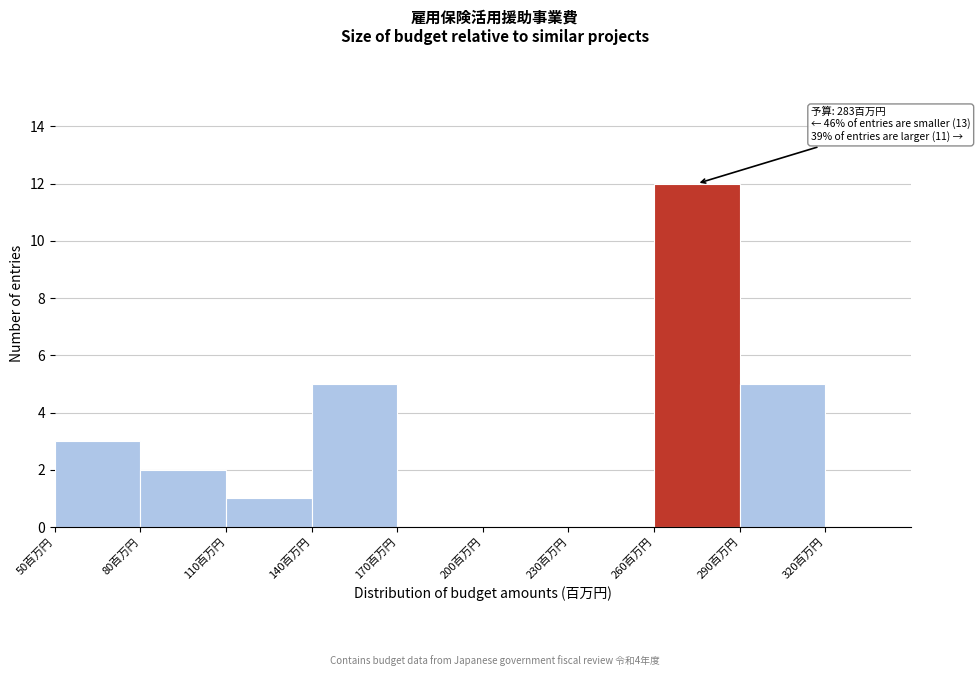

Over which range of the x-axis is the bar tallest?

260 to 290